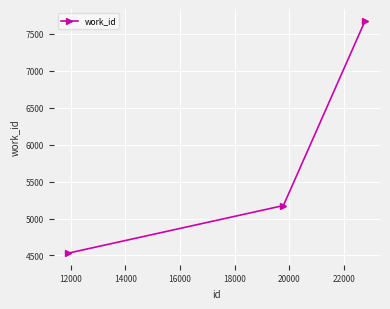

What is the value of the 2nd point from the left?

5175